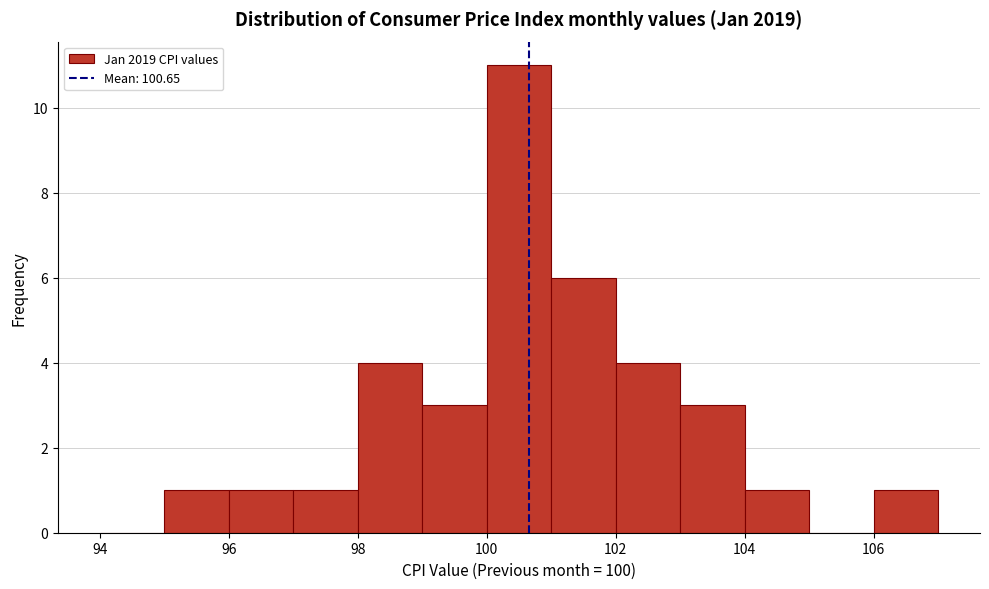

Reading left to right, list every bar in this chart as the range it spans on the x-axis followed by its height. The values are not printed on the chart, so give them approximately, as read against the axis.

94 to 95: 0
95 to 96: 1
96 to 97: 1
97 to 98: 1
98 to 99: 4
99 to 100: 3
100 to 101: 11
101 to 102: 6
102 to 103: 4
103 to 104: 3
104 to 105: 1
105 to 106: 0
106 to 107: 1